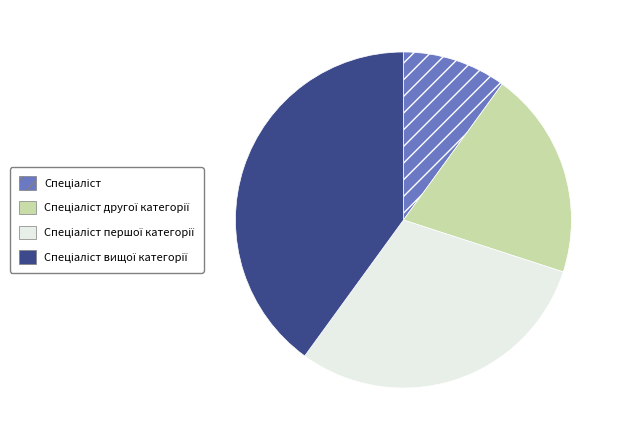

Does any single category account for the majority?

No